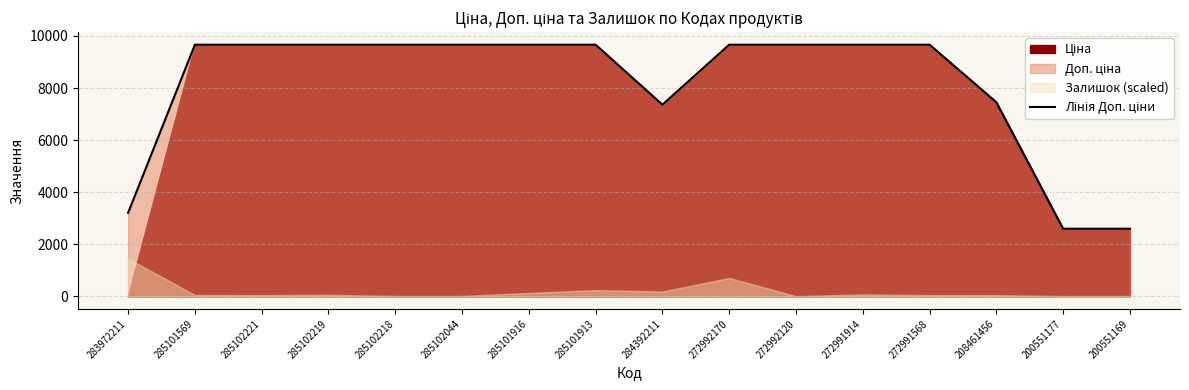

List the labels in order of value, smallest first.

200551177, 200551169, 283972211, 284392211, 208461456, 285101569, 285102221, 285102219, 285102218, 285102044, 285101916, 285101913, 272992170, 272992120, 272991914, 272991568